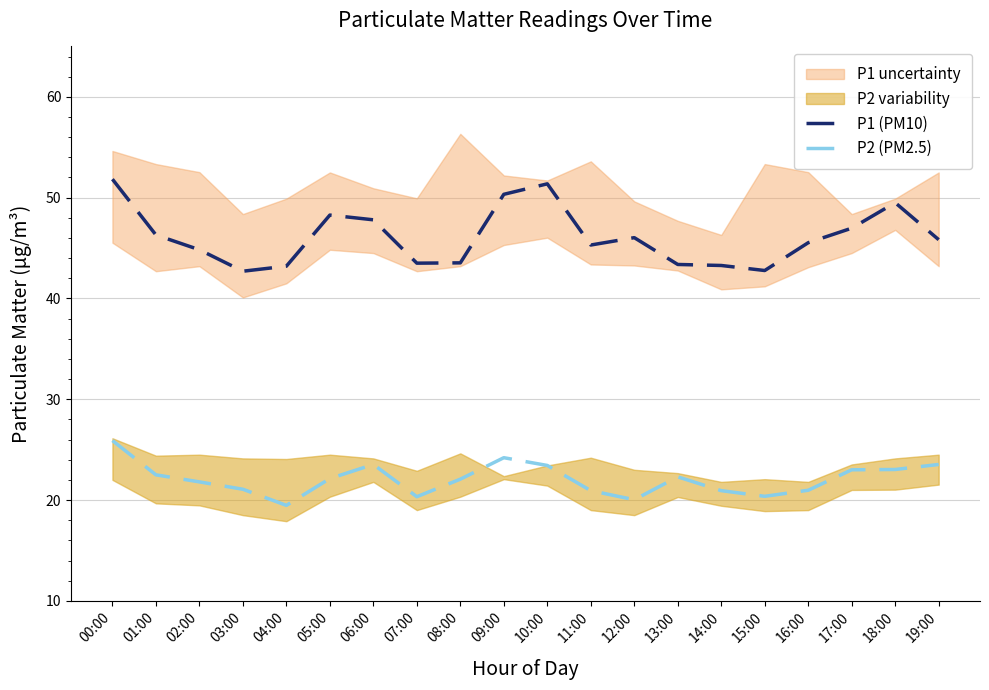

List the series in order of their overall mean, lowest first.

P2 (PM2.5), P1 (PM10)